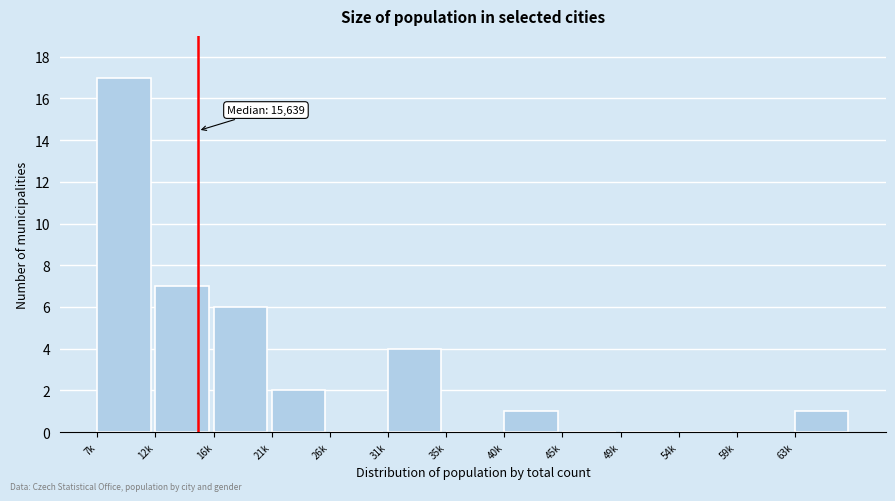

Reading left to right, transcribe all the data shown in this chart.

7k=17	12k=7	16k=6	21k=2	26k=0	31k=4	35k=0	40k=1	45k=0	49k=0	54k=0	59k=0	63k=1